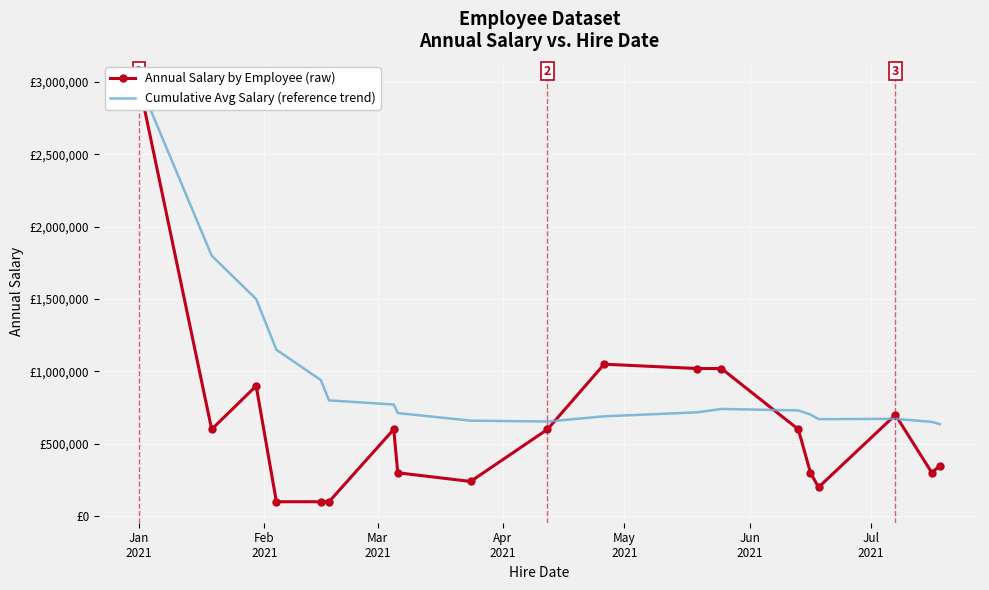

What is the difference between the maximum and minimum values in the Annual Salary by Employee (raw) series?

2900000.0